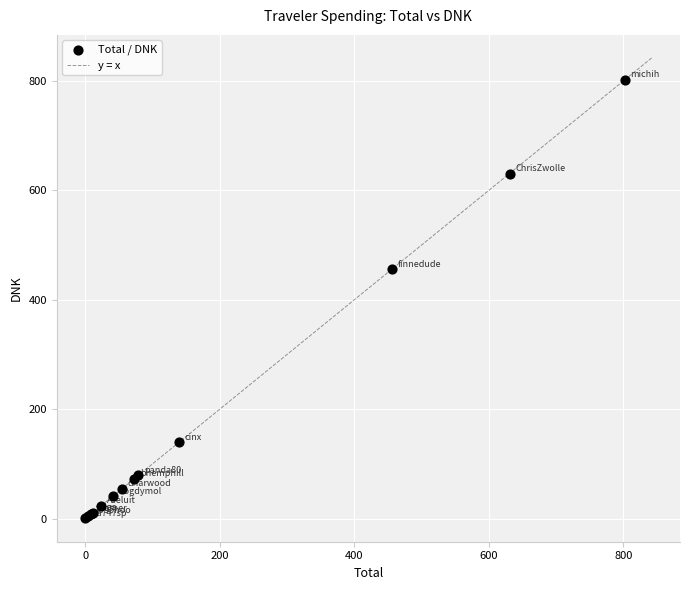

What Y value in the scatter plot is closest to 401?

455.7